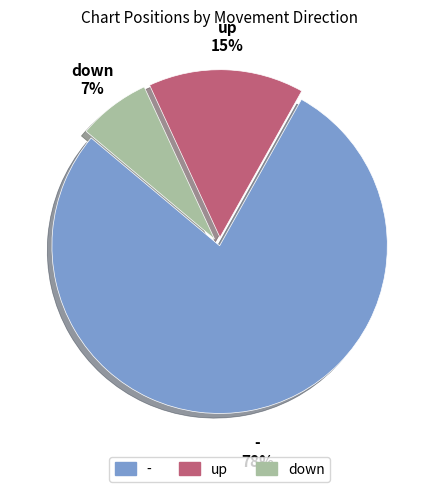

What is the largest slice in the pie chart?

-